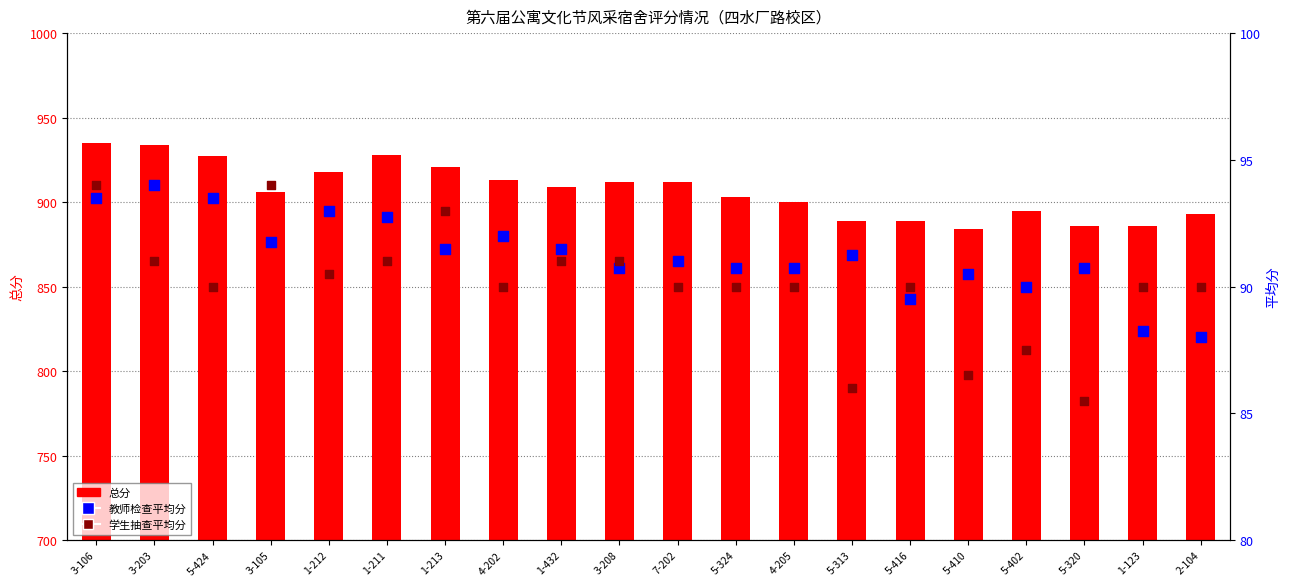

What is the total value across all series at 5-410?

1061.0